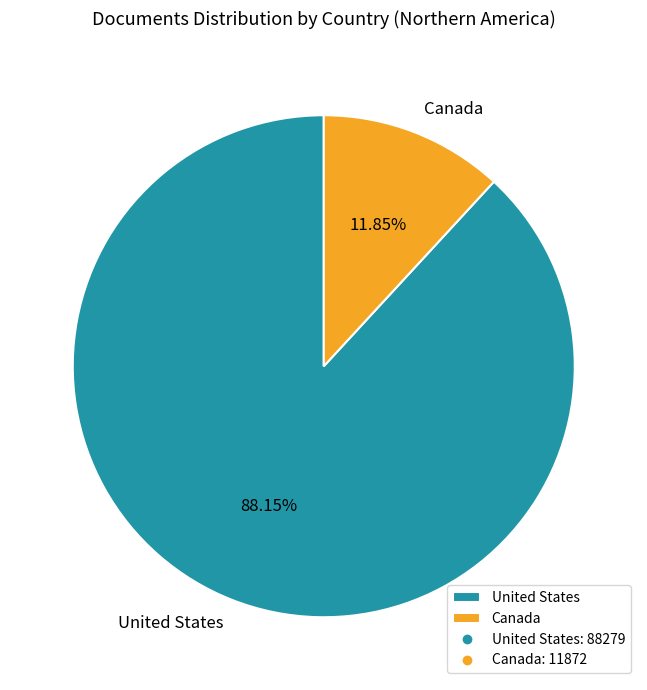

True or false: United States accounts for 99% of the total.

False